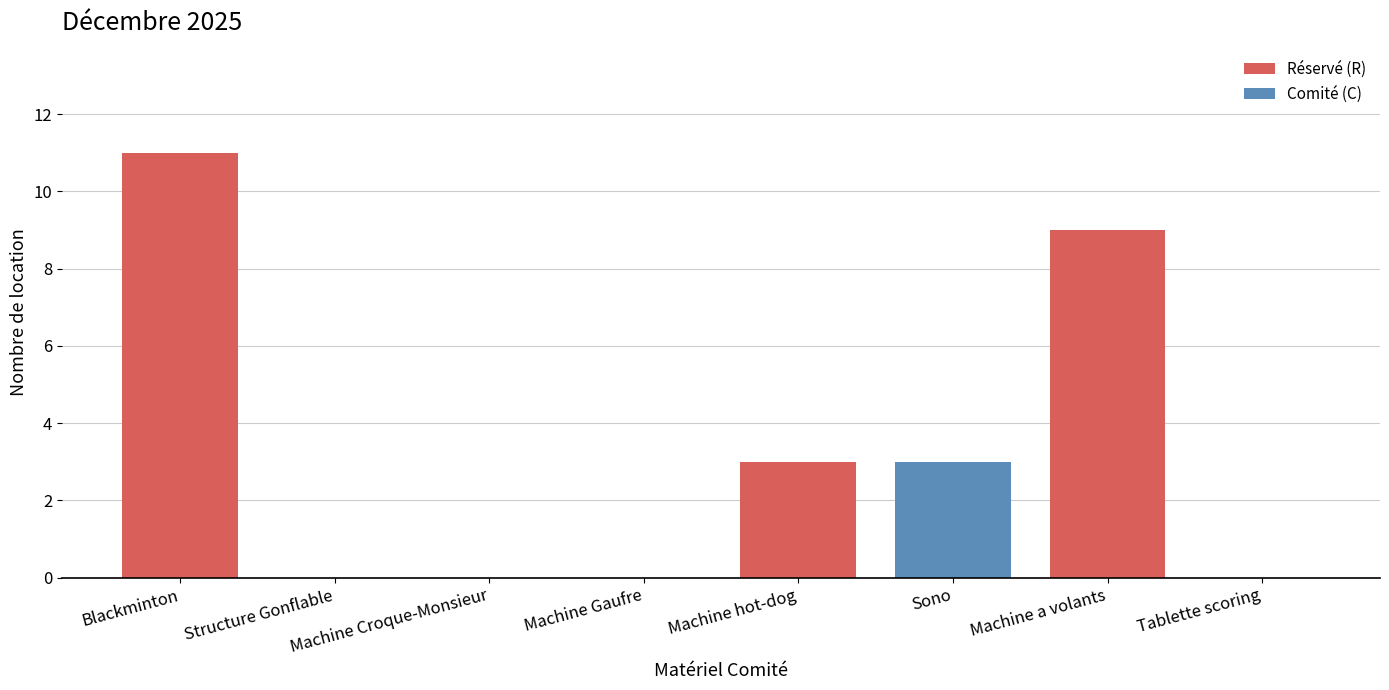

The value at Tablette scoring is -7. True or false?

False